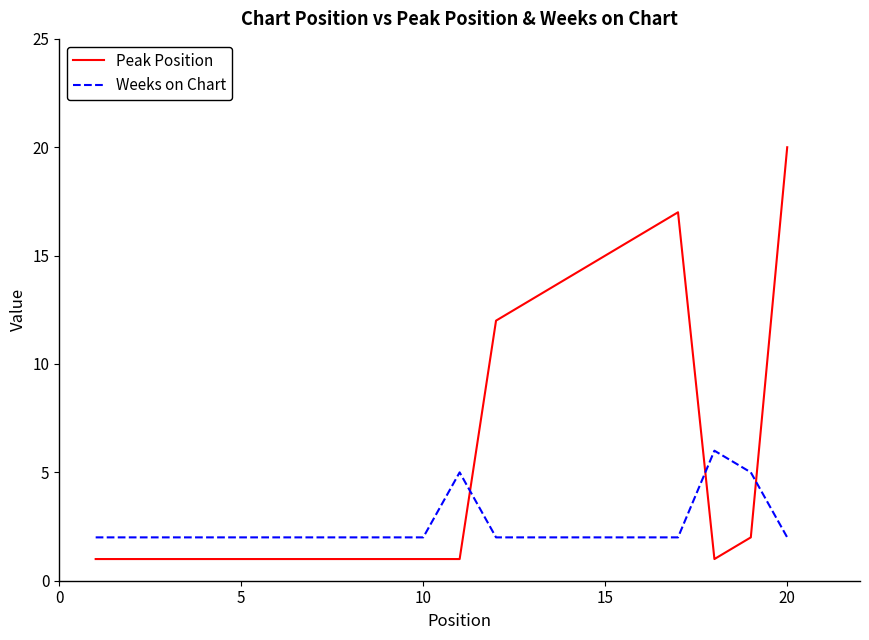

After their last crossing, which series has the higher values: Peak Position or Weeks on Chart?

Peak Position